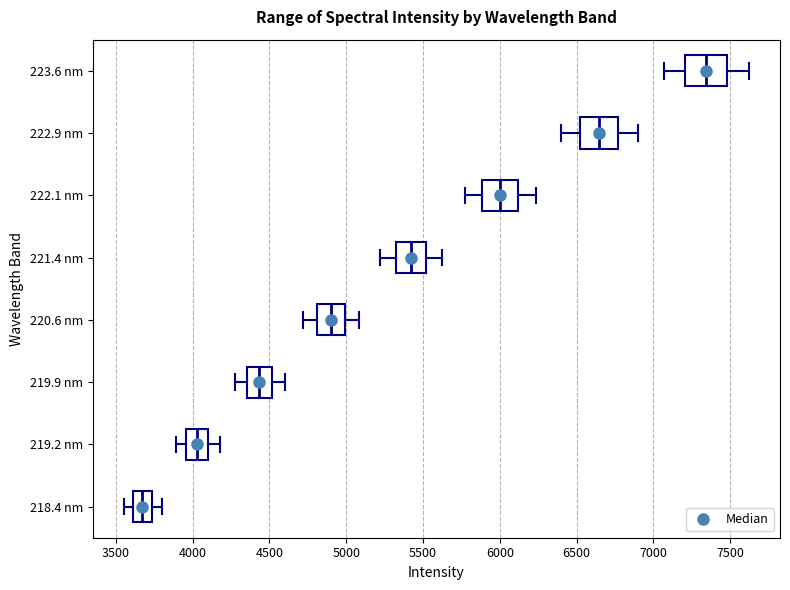

Where does the left whisker of the box for 222.1 nm end on the x-axis? The values are not printed on the chart, so give them approximately, as read against the axis.

5750